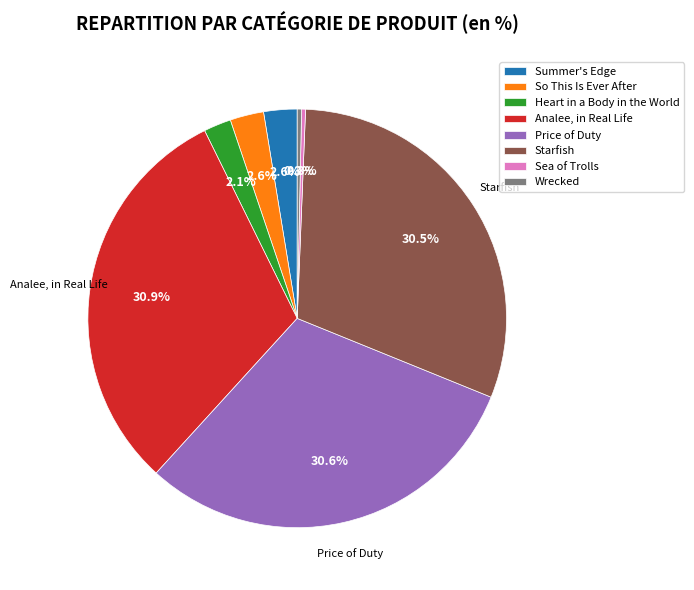

Between So This Is Ever After and Sea of Trolls, which is larger?

So This Is Ever After